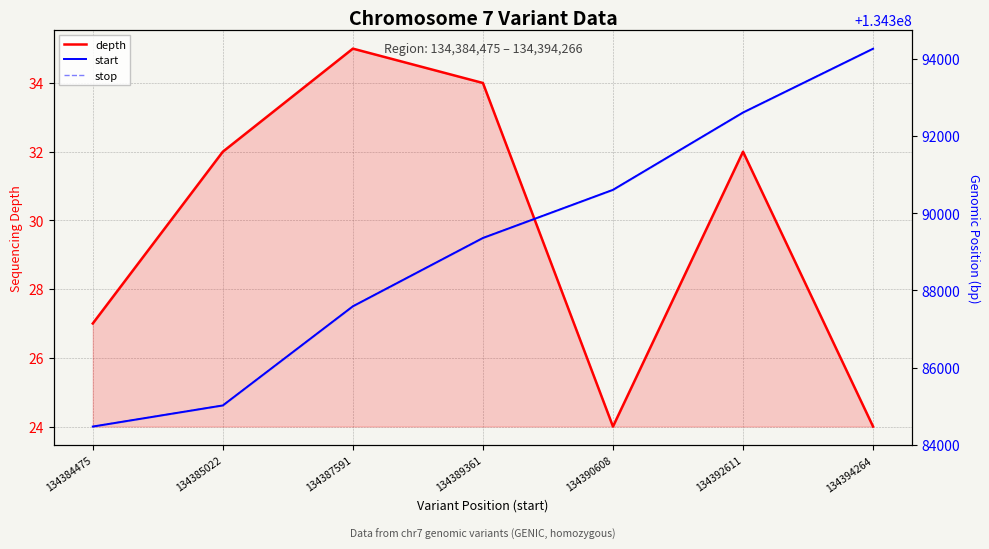

True or false: stop and start intersect in this chart.

False